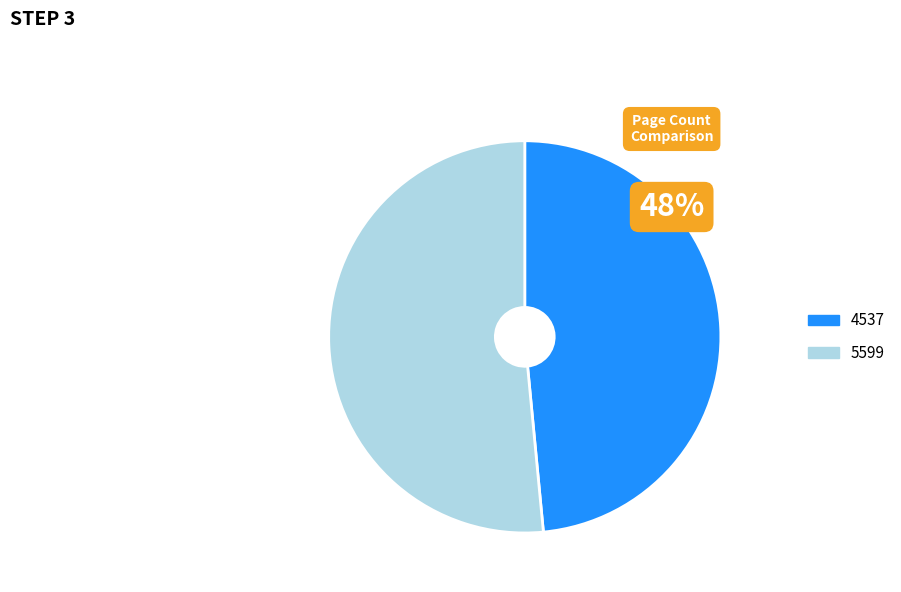

The 5599 slice represents 57% of the pie. True or false?

False